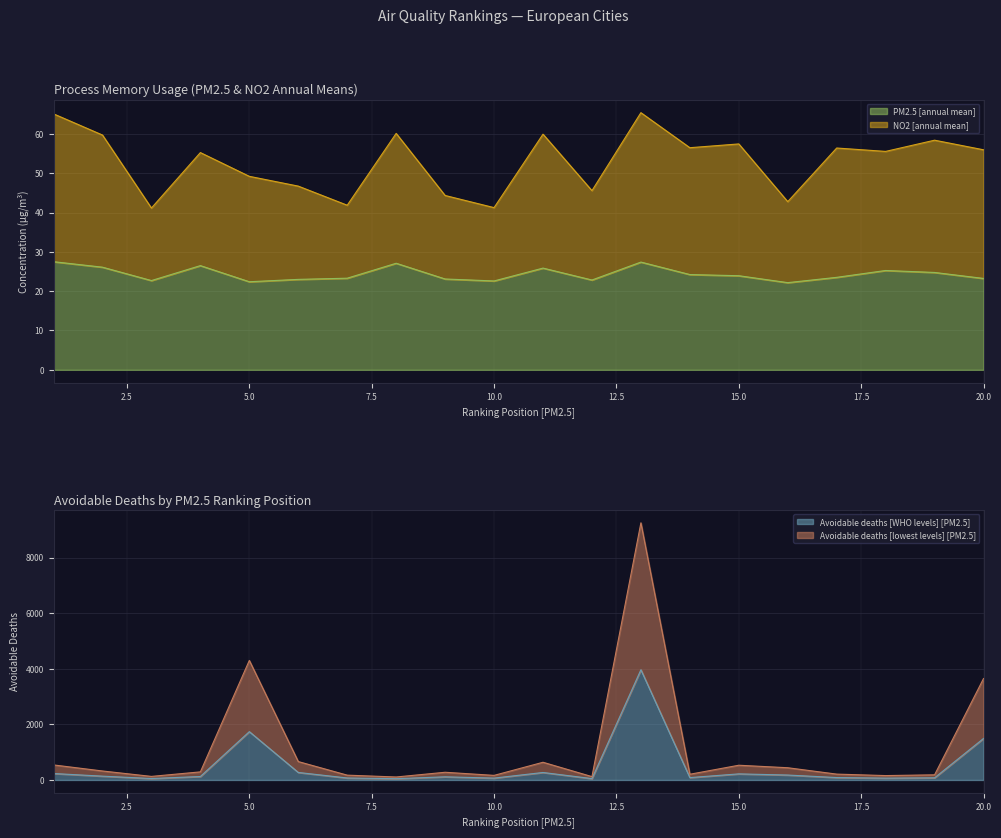

What are all the series names shown in the legend?

PM2.5 [annual mean], NO2 [annual mean], Avoidable deaths [WHO levels] [PM2.5], Avoidable deaths [lowest levels] [PM2.5]